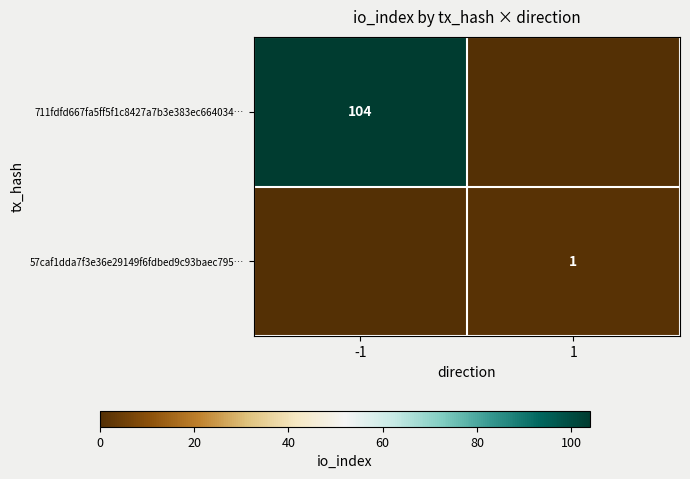

Is it true that 711fdfd667fa5ff5f1c8427a7b3e383ec664034… equals 104 at -1?

True